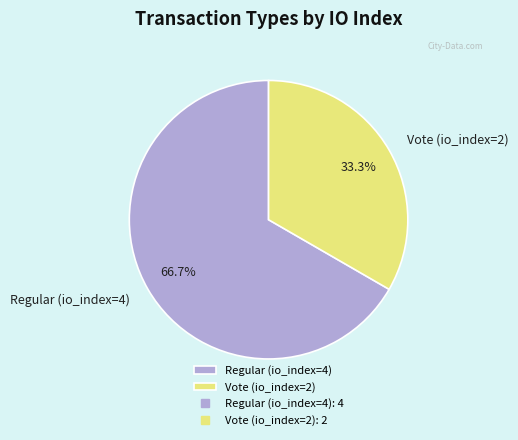

True or false: Vote (io_index=2) accounts for 43% of the total.

False